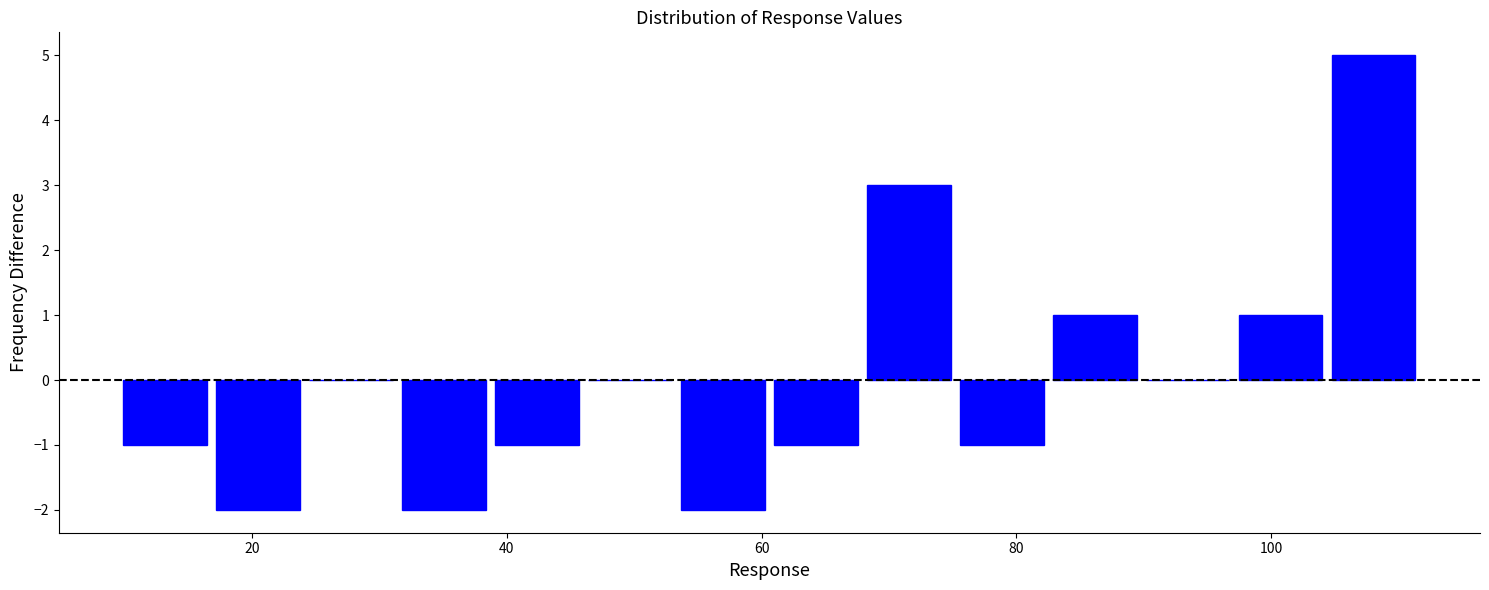

Around what value on the x-axis is the tallest bar? Give the approximate position of its centre, as read against the axis.

108